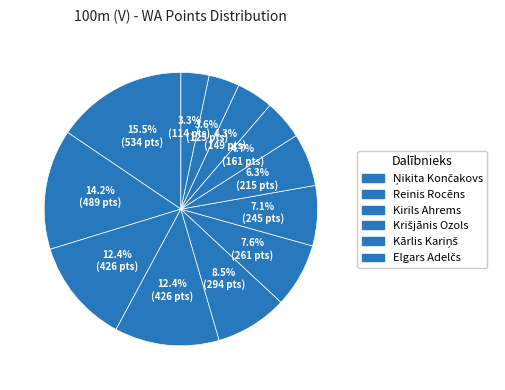

Rank the categories by value from lowest to highest.

Armands Štāls, Artjoms Vasiļjevs, Oto Laiva, Maksims Larionovs, Mareks Kojalovičs, Ričards Narņickis, Elgars Adelčs, Kārlis Kariņš, Kirils Ahrems, Krišjānis Ozols, Reinis Rocēns, Ņikita Končakovs